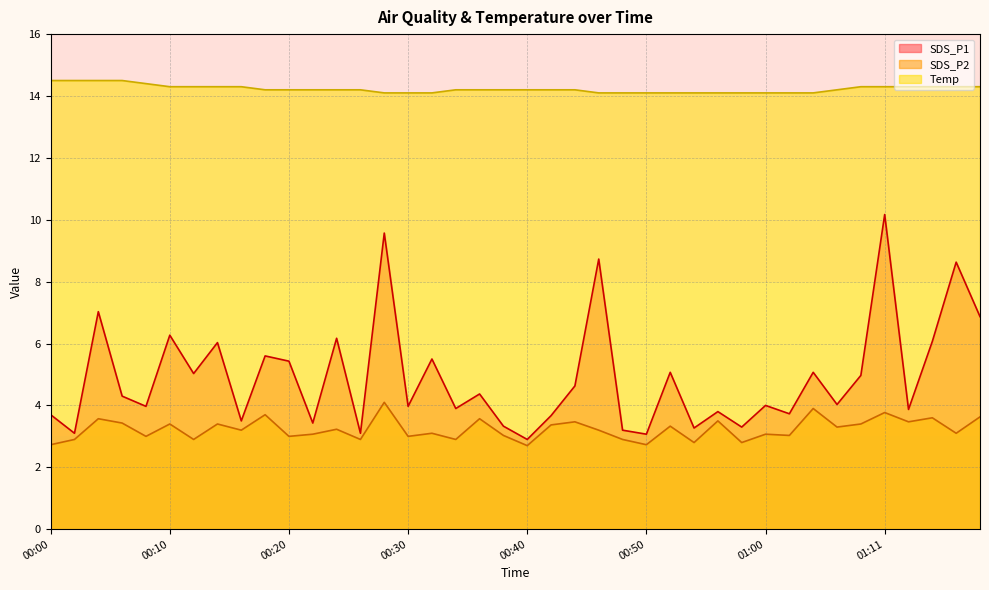

Rank the series by their maximum value, from highest to lowest.

Temp, SDS_P1, SDS_P2